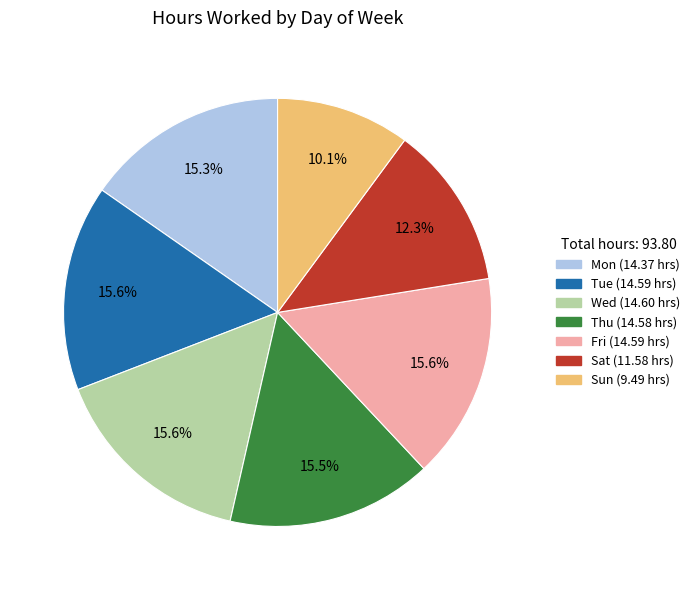

True or false: Mon accounts for 15% of the total.

True